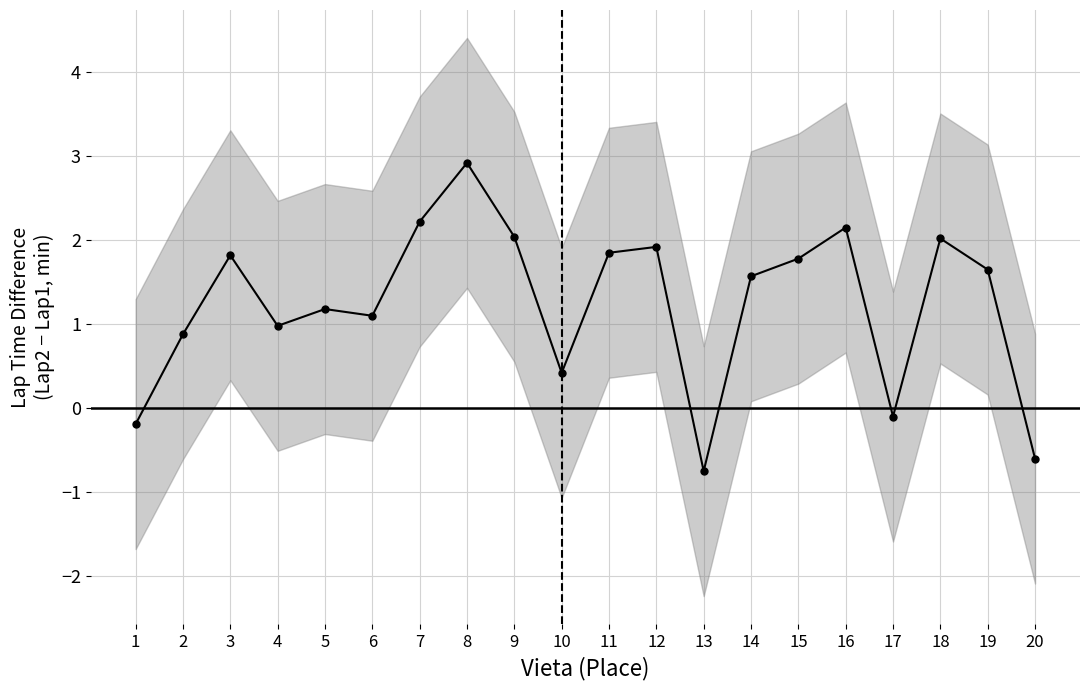

True or false: the data shows 1.9 at 6.

False